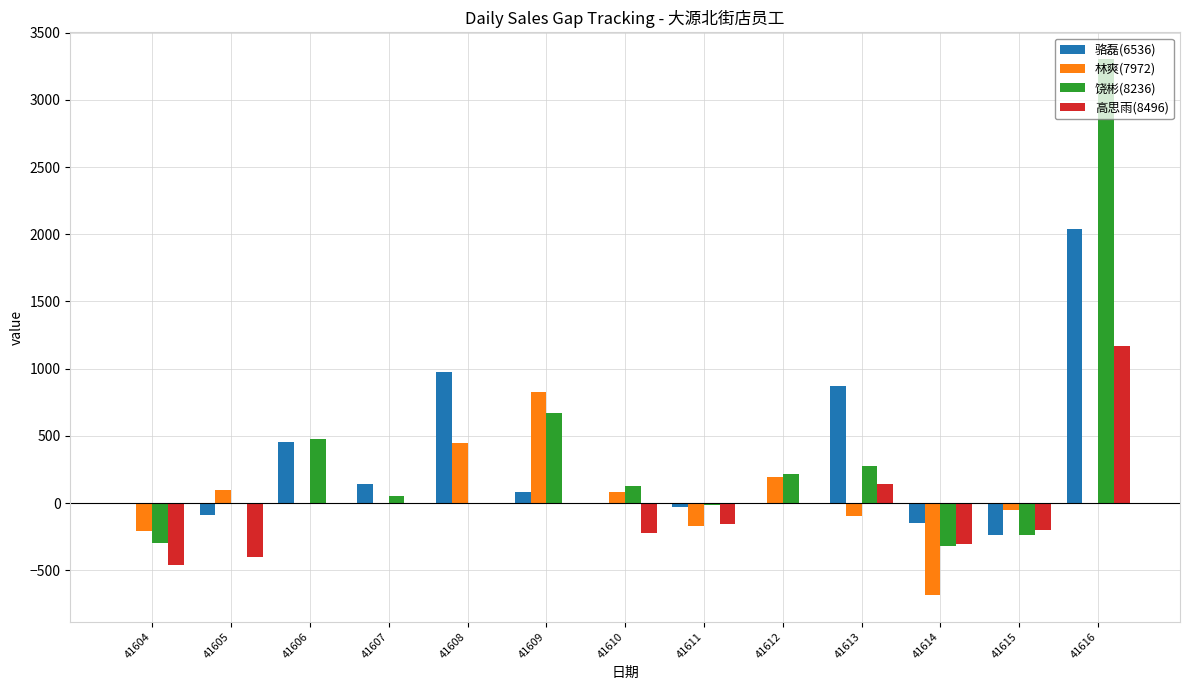

What is the difference between the 骆磊(6536) values at 41608 and 41612?

977.9